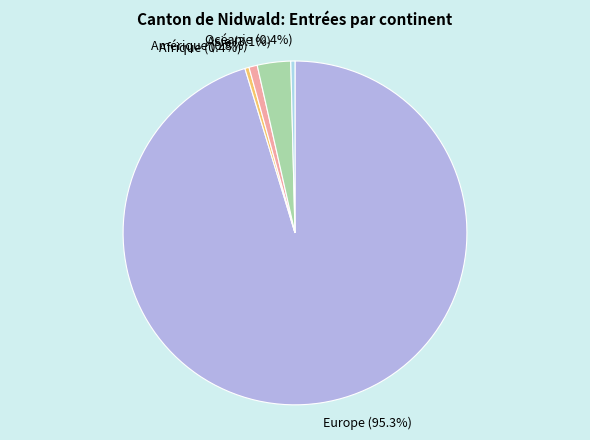

To the nearest percent, what percentage of the pie is Asie?

3%